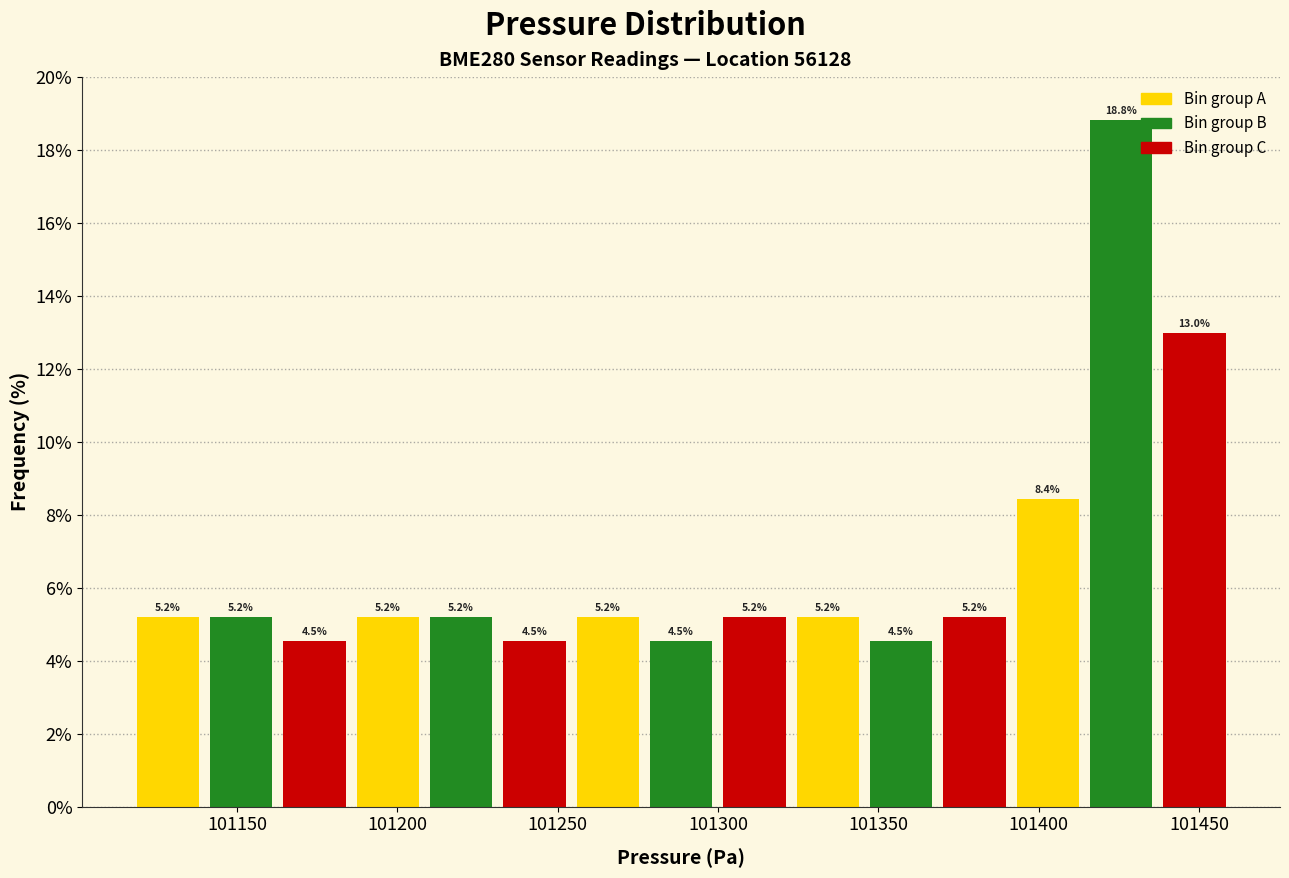

Reading left to right, transcribe this chart: for each bar, give the range it covers on the x-axis and its height. The bar edges are not printed on the chart, so give them approximately, as read against the axis.

101115 to 101140: 5.2
101140 to 101165: 5.2
101165 to 101185: 4.5
101185 to 101210: 5.2
101210 to 101230: 5.2
101230 to 101255: 4.5
101255 to 101275: 5.2
101275 to 101300: 4.5
101300 to 101325: 5.2
101325 to 101345: 5.2
101345 to 101370: 4.5
101370 to 101390: 5.2
101390 to 101415: 8.4
101415 to 101435: 18.8
101435 to 101460: 13.0